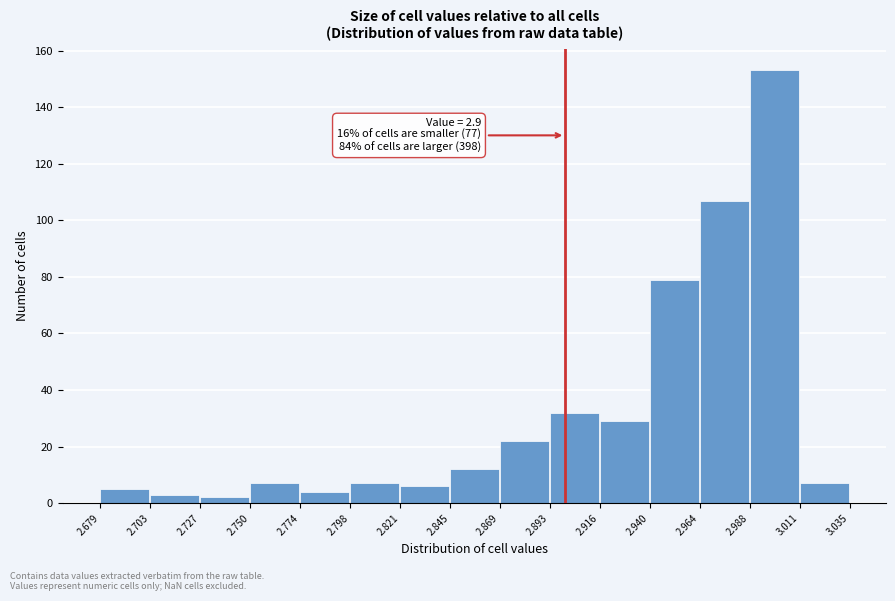

Over which range of the x-axis is the bar tallest?

2.988 to 3.011